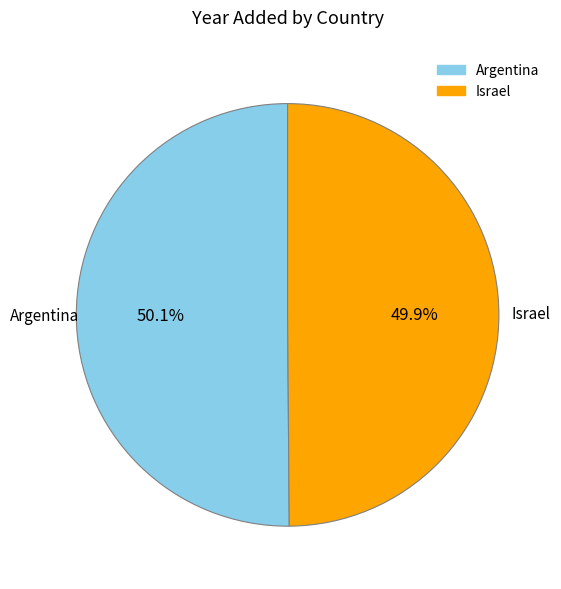

To the nearest percent, what is the average slice percentage?

50%